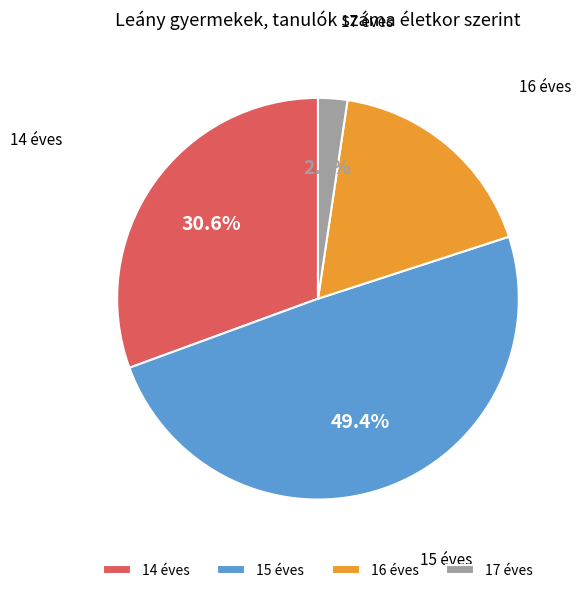

How much of the chart is everything except 14 éves?

69.4%